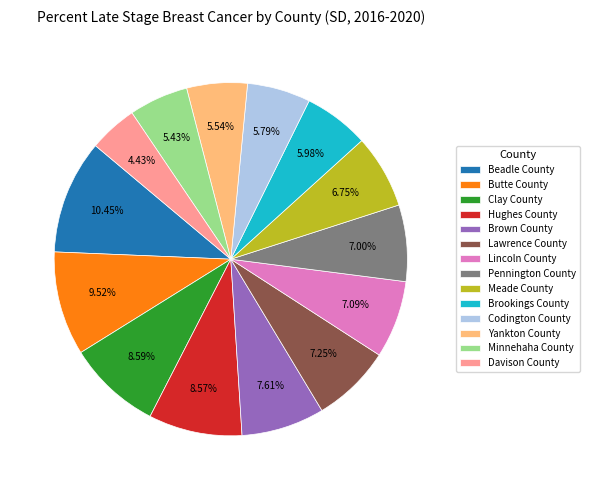

What portion of the pie excludes Brown County?

92.4%